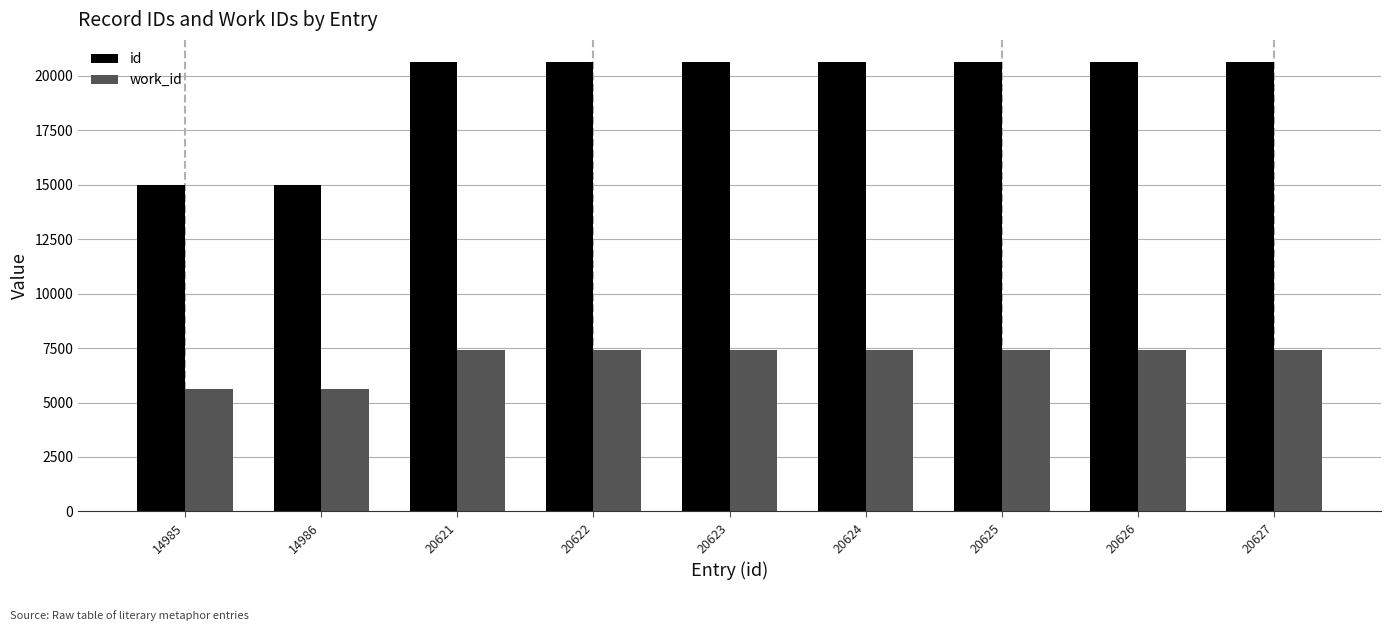

Is it true that id equals 20626 at 20626?

True